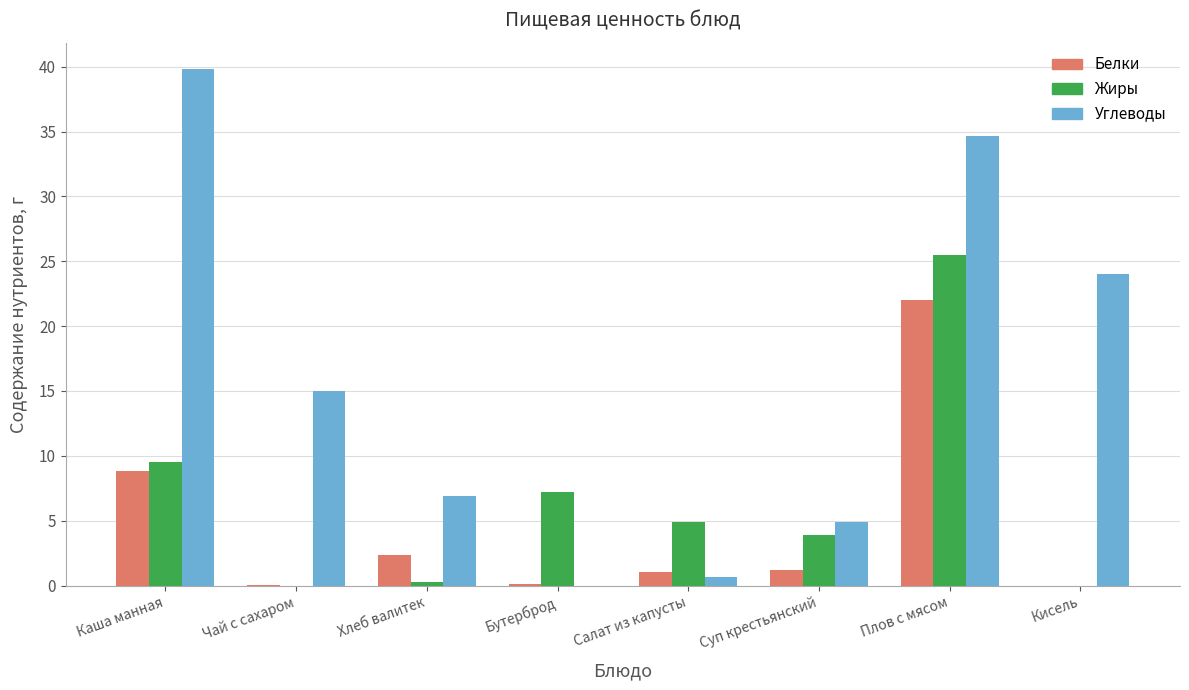

How many data points does each series have?

8